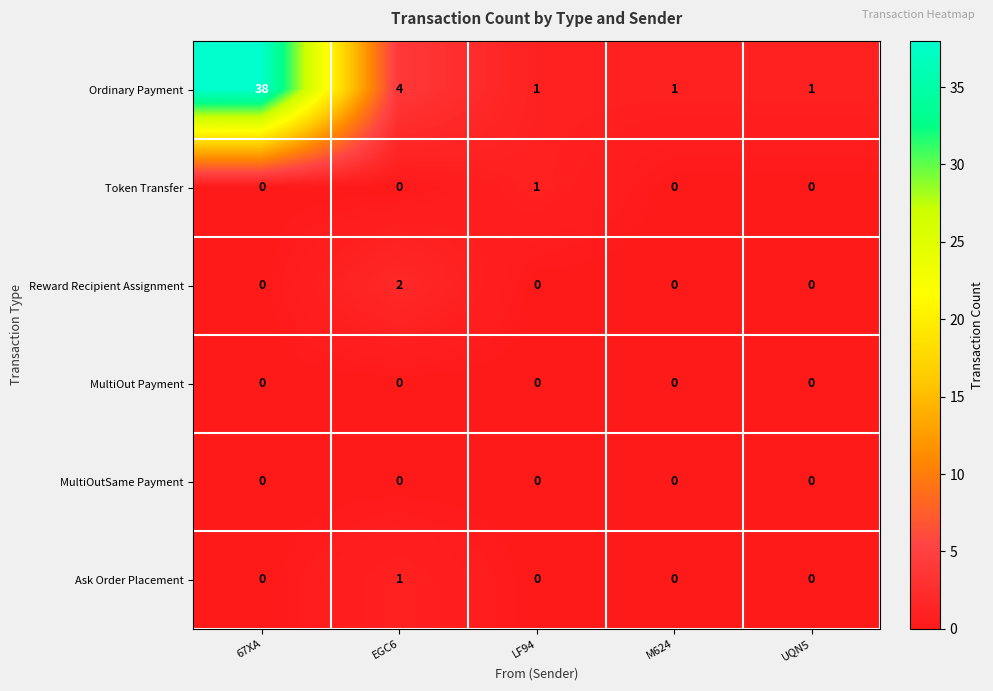

Is it true that Ordinary Payment equals 4 at EGC6?

True